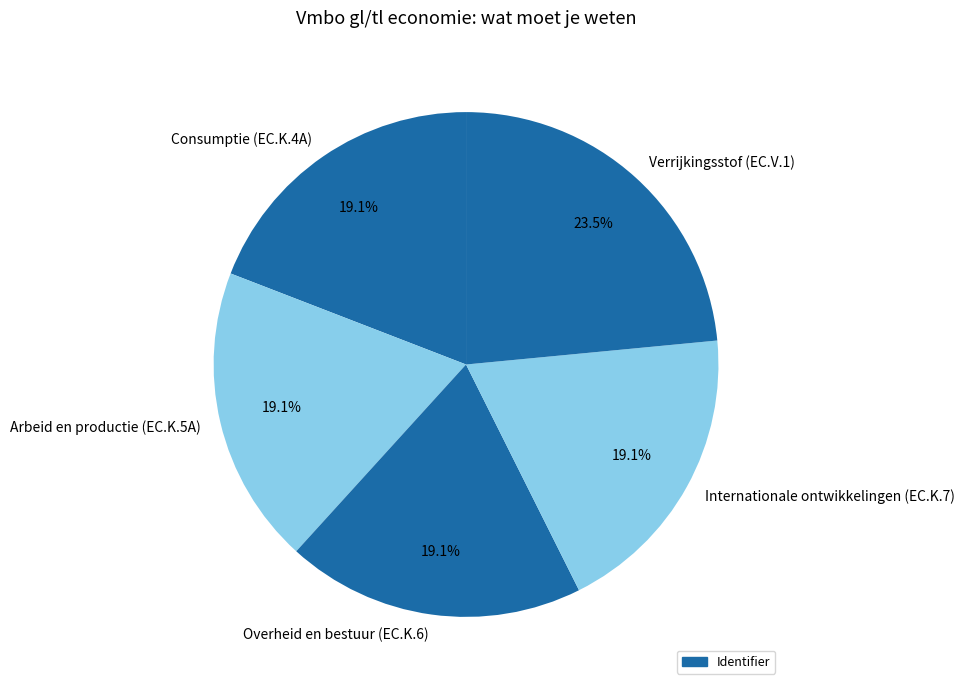

Is the sum of Verrijkingsstof (EC.V.1) and Arbeid en productie (EC.K.5A) greater than half?

No